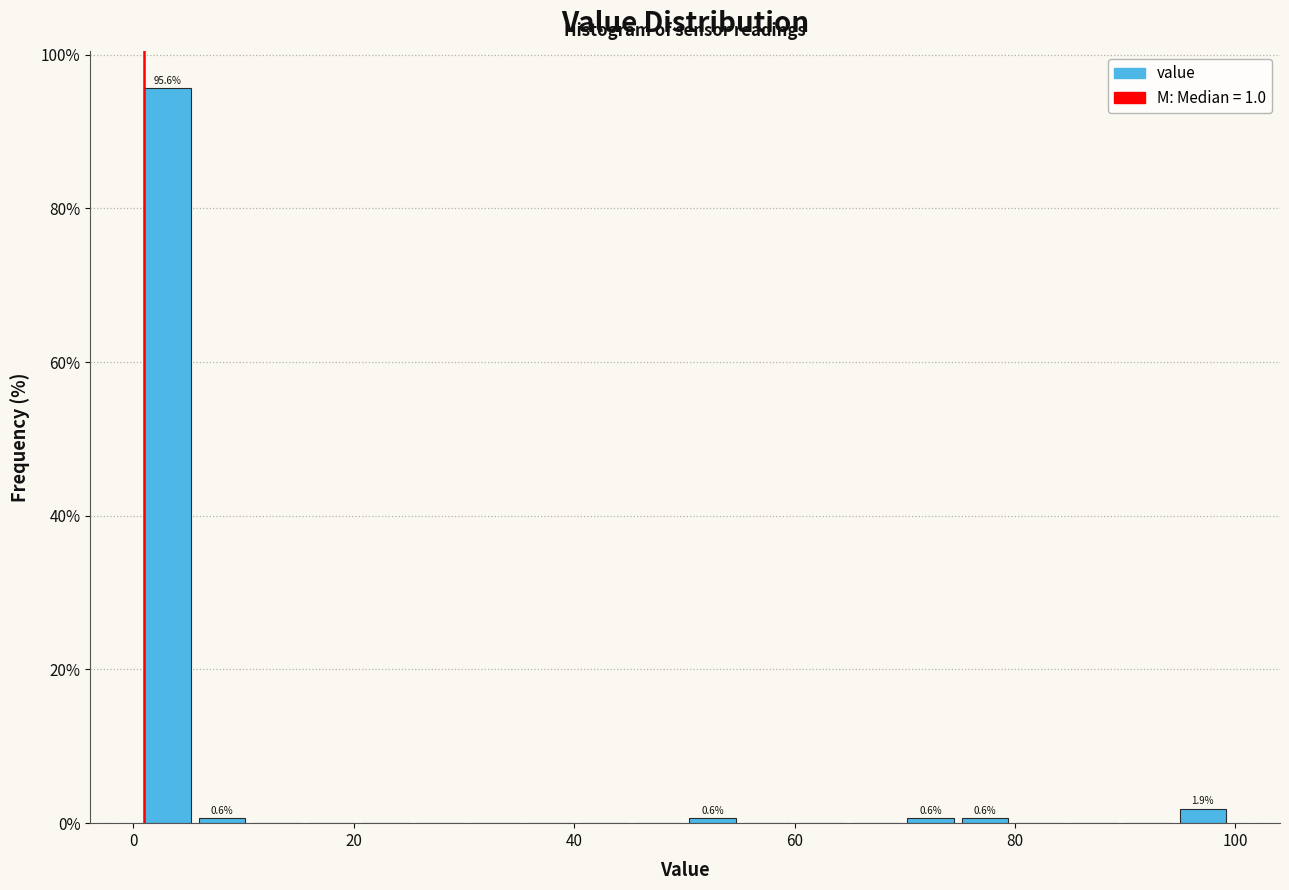

Read against the x-axis, roughly where is the centre of the tallest bar?

4